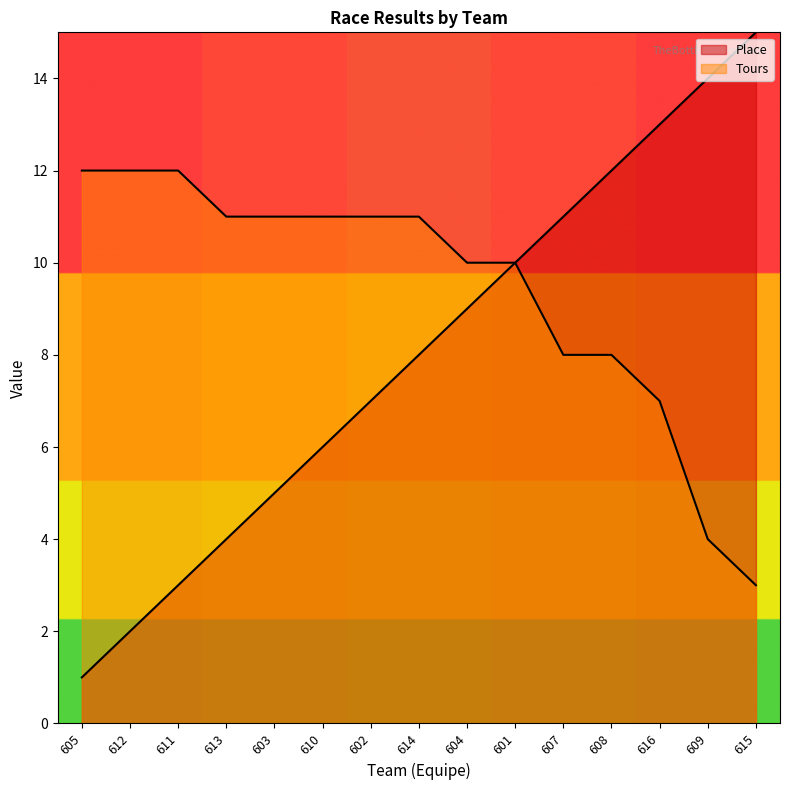

True or false: Place and Tours intersect in this chart.

False